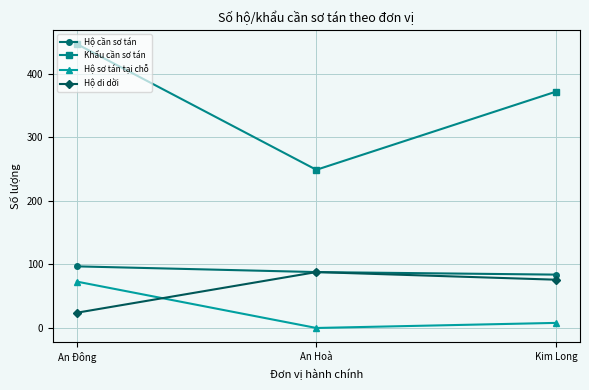

How many values in the Hộ sơ tán tại chỗ series are below 8?

1